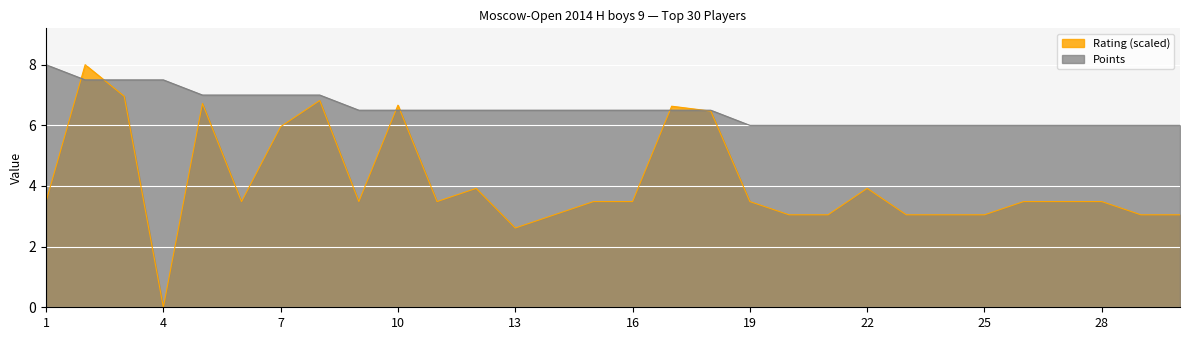

How many lines are shown in the chart?

2